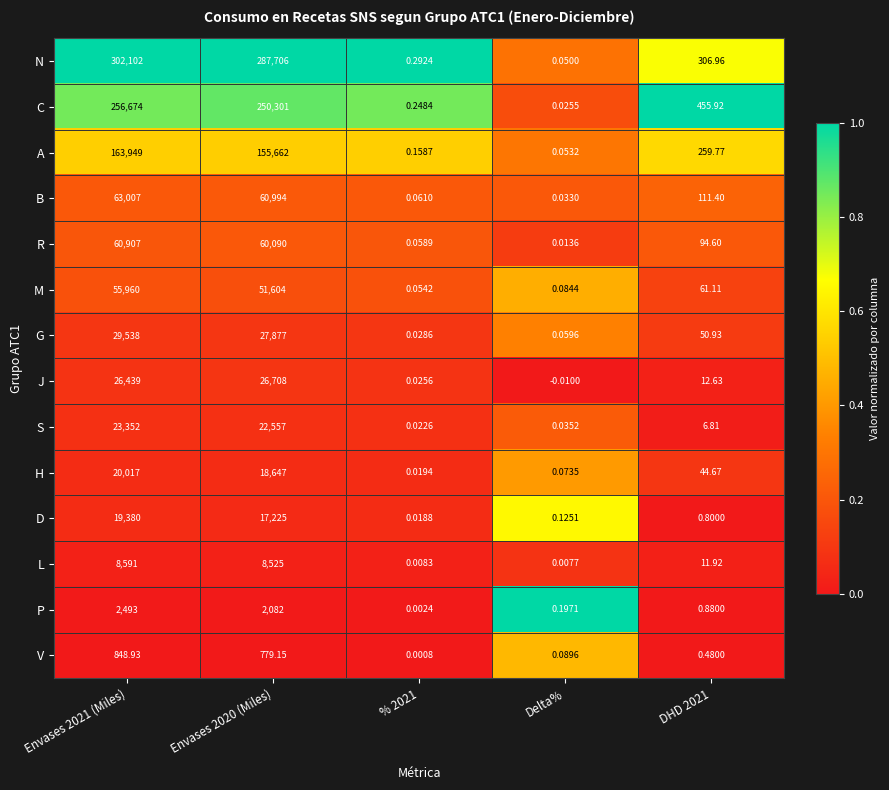

At how many categories does at least one series exceed 0?

5